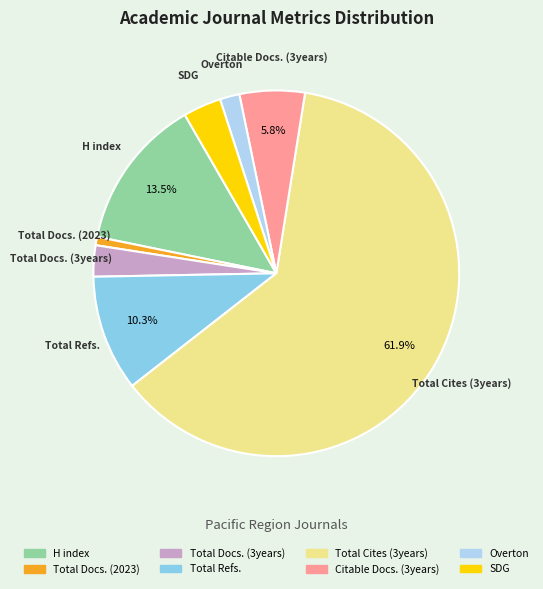

Rank the categories by value from highest to lowest.

Total Cites (3years), H index, Total Refs., Citable Docs. (3years), SDG, Total Docs. (3years), Overton, Total Docs. (2023)